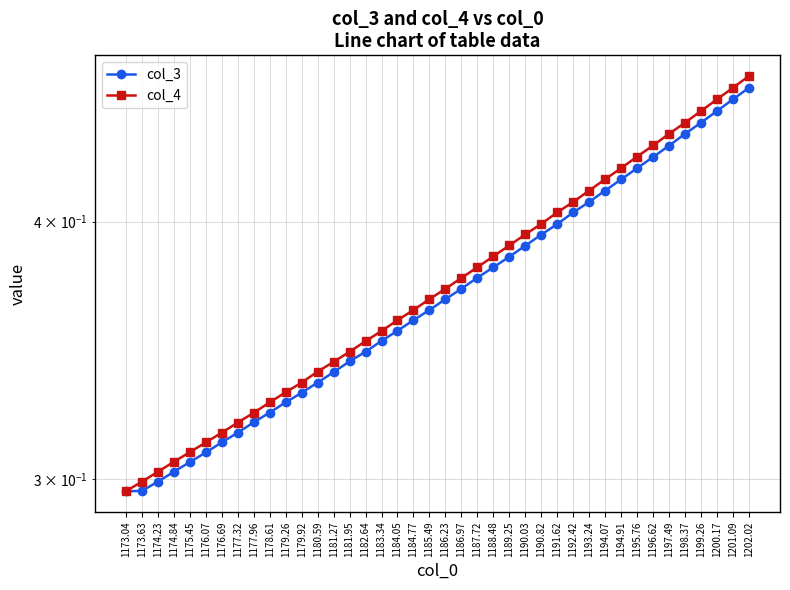

What is the minimum value for col_4?

0.3